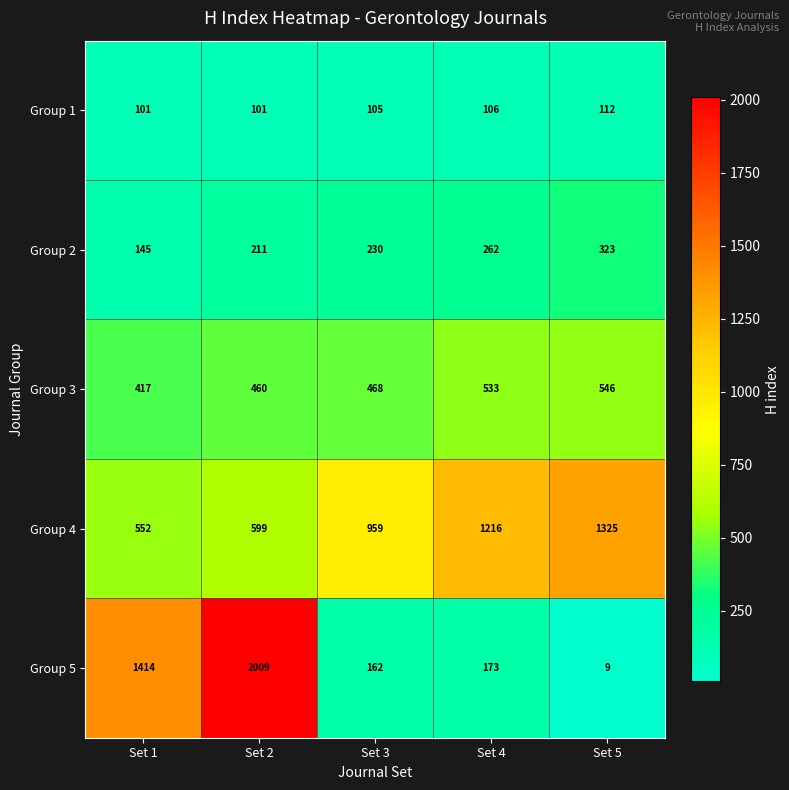

Reading left to right, what are all the values shown in this chart?

Group 1: Set 1=101	Set 2=101	Set 3=105	Set 4=106	Set 5=112
Group 2: Set 1=145	Set 2=211	Set 3=230	Set 4=262	Set 5=323
Group 3: Set 1=417	Set 2=460	Set 3=468	Set 4=533	Set 5=546
Group 4: Set 1=552	Set 2=599	Set 3=959	Set 4=1216	Set 5=1325
Group 5: Set 1=1414	Set 2=2009	Set 3=162	Set 4=173	Set 5=9